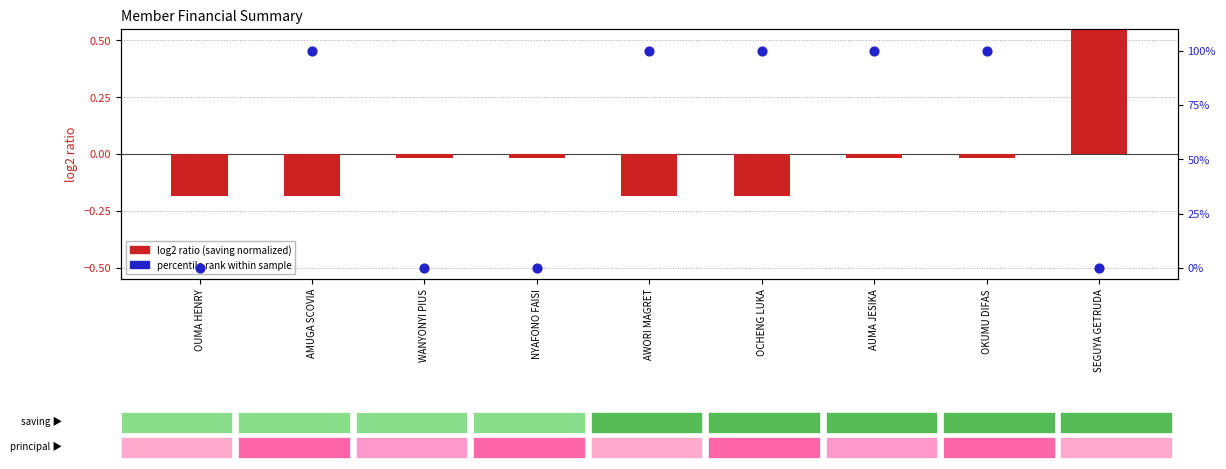

Which series has the widest spread of Y values?

percentile rank within sample